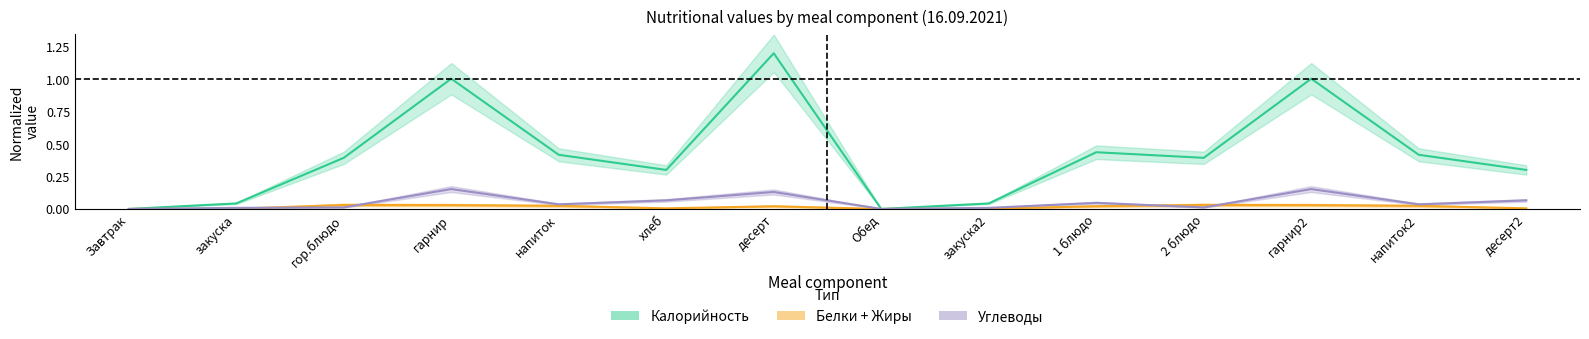

Which has a higher value, 2 блюдо or напиток?

напиток